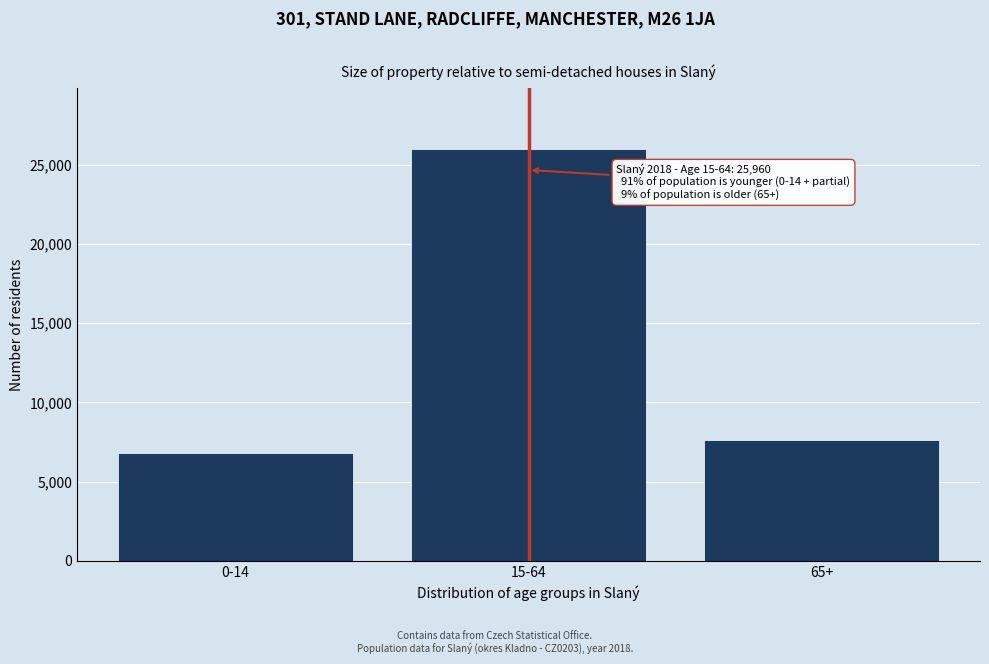

Reading right to left, transcribe all the data shown in this chart.

7628	25960	6792